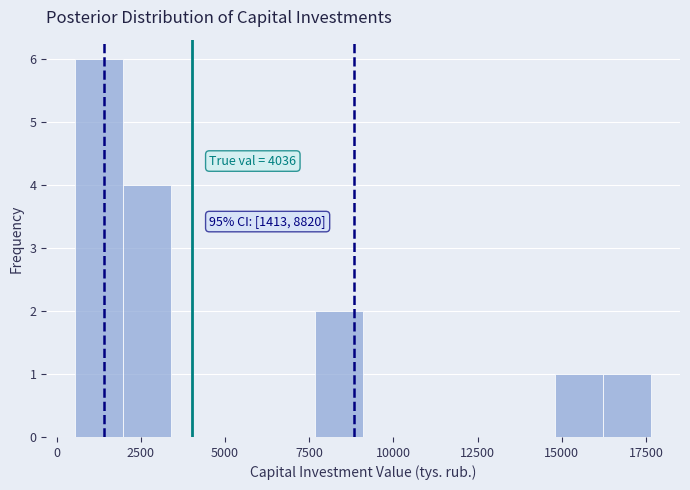

Around what value on the x-axis is the tallest bar? Give the approximate position of its centre, as read against the axis.

1500